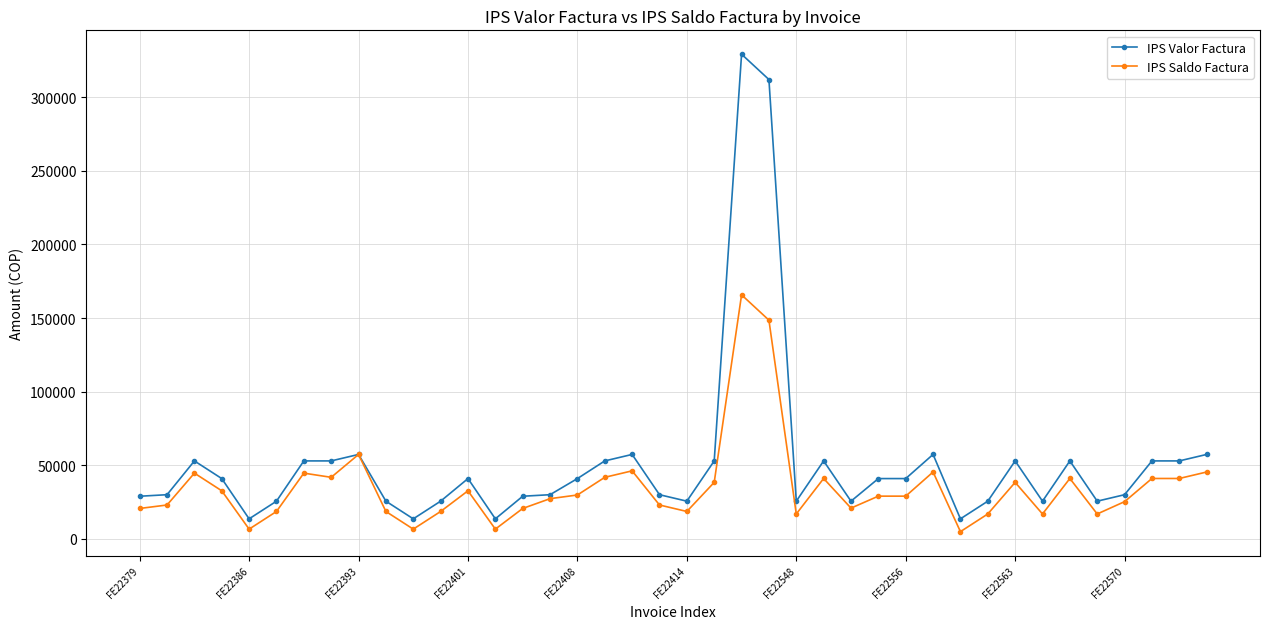

What is the sum of all IPS Valor Factura values?

2067502